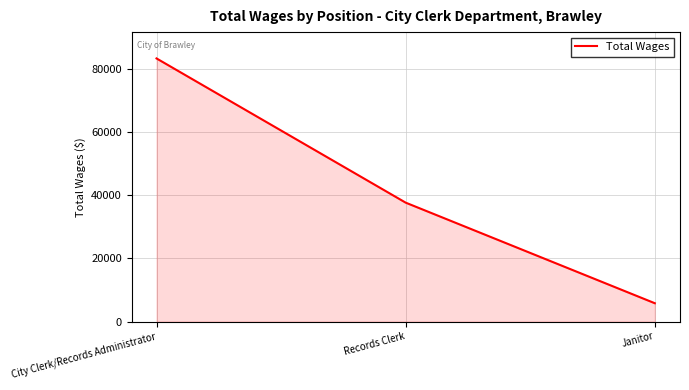

Where does the data first go above 37637?

City Clerk/Records Administrator